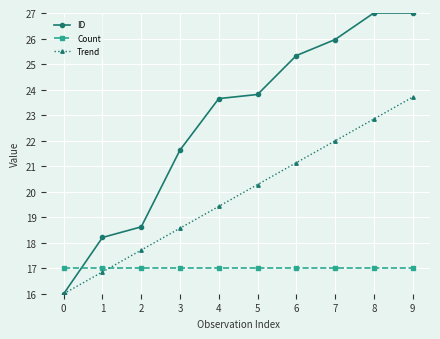

What is the total value across all series at 1?

52.1